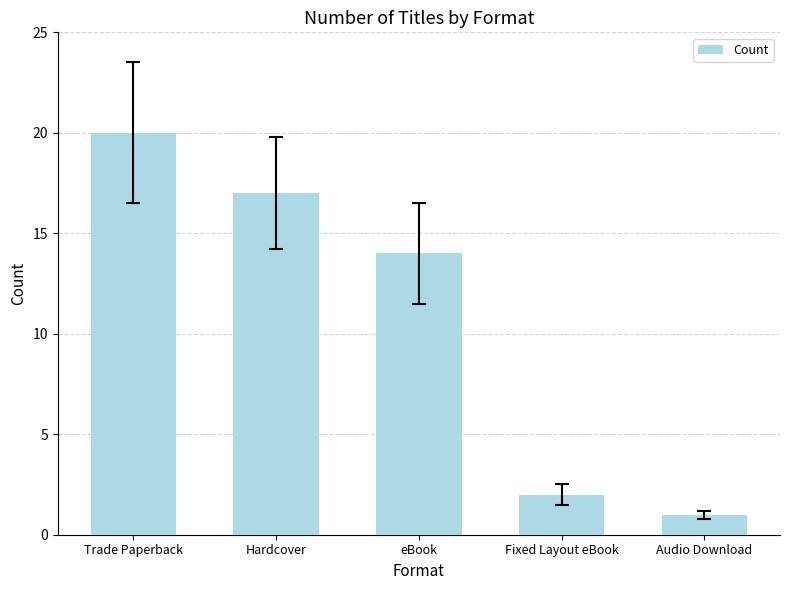

What is the sum of the values at Audio Download and Fixed Layout eBook?

3